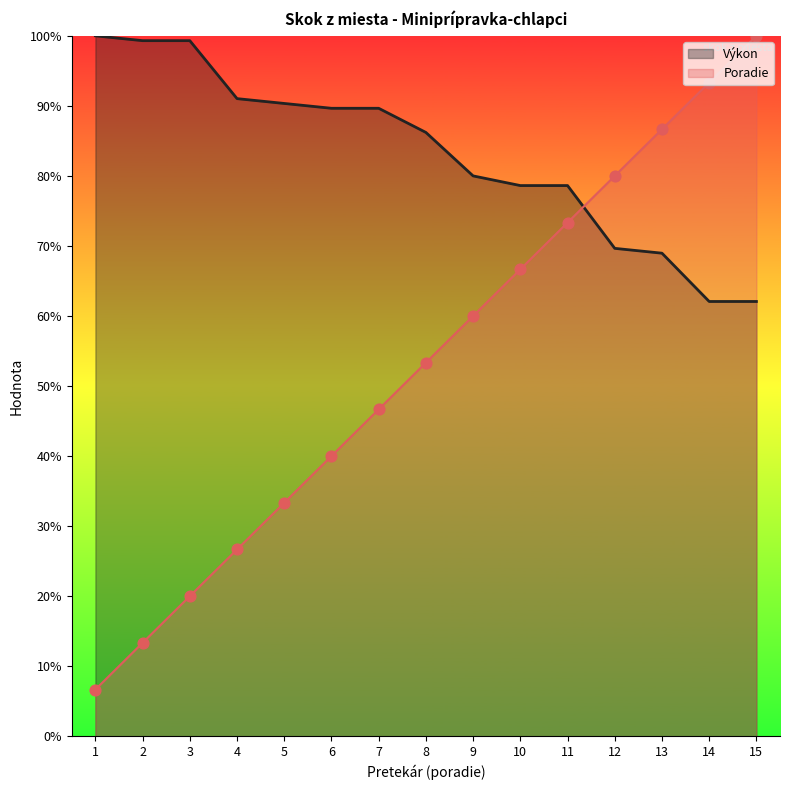

Which series has the largest total across all categories?

Výkon